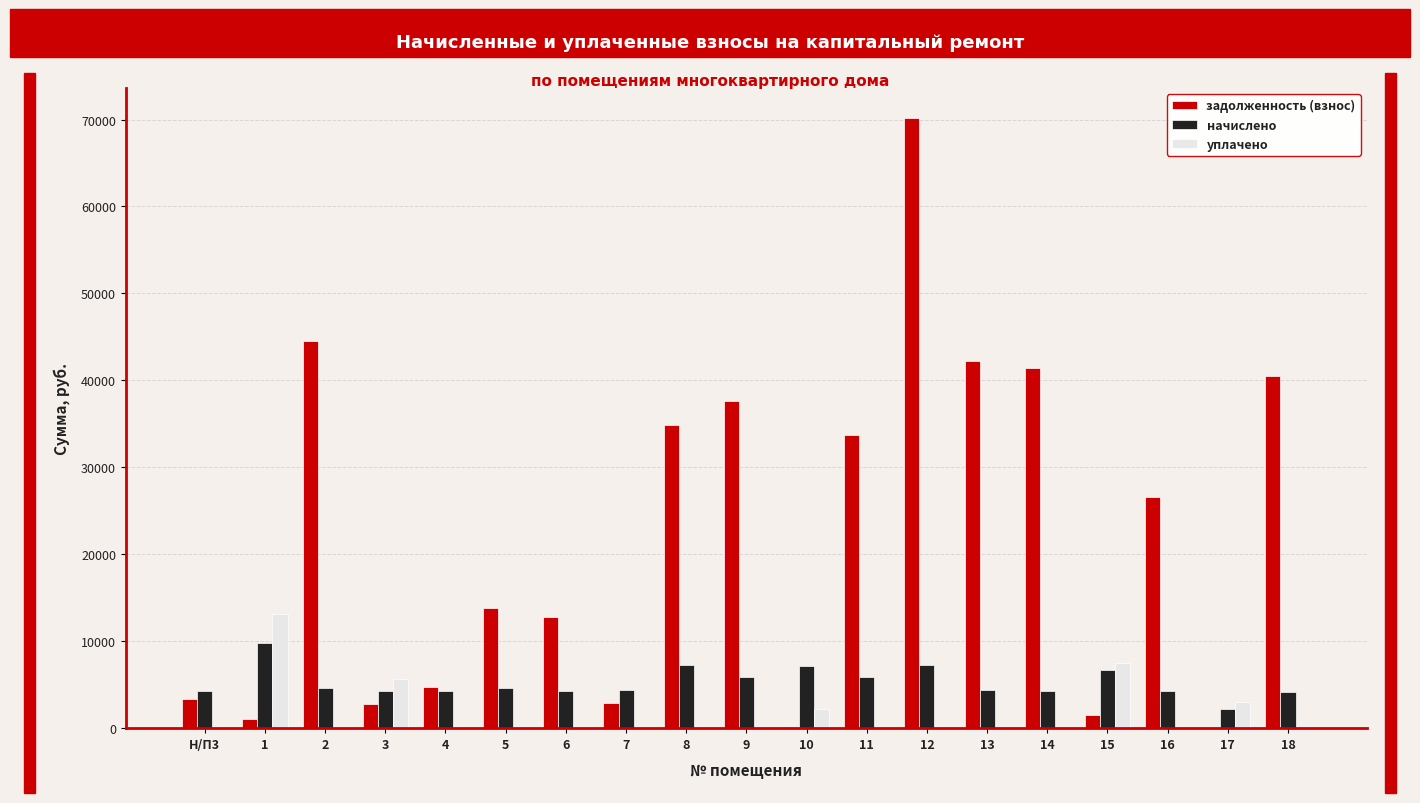

What is the maximum value shown in the chart?

70119.4